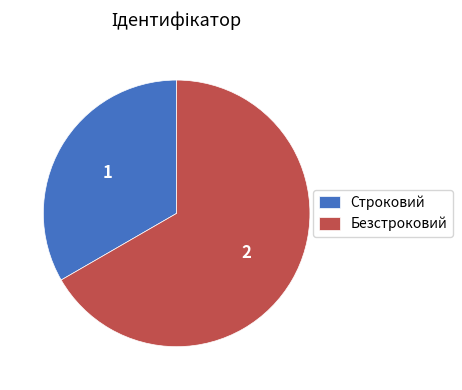

Between Безстроковий and Строковий, which is larger?

Безстроковий